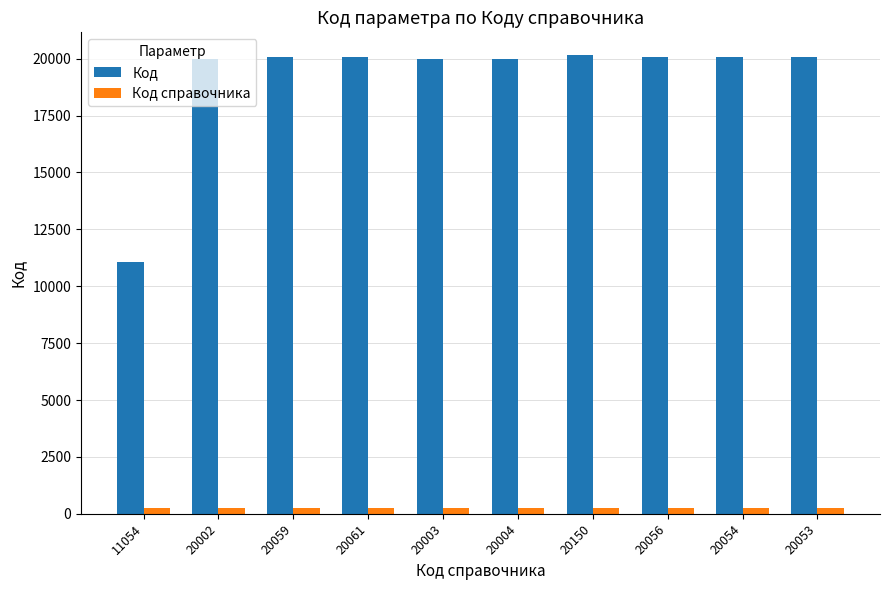

List the series in order of their overall mean, highest first.

Код, Код справочника